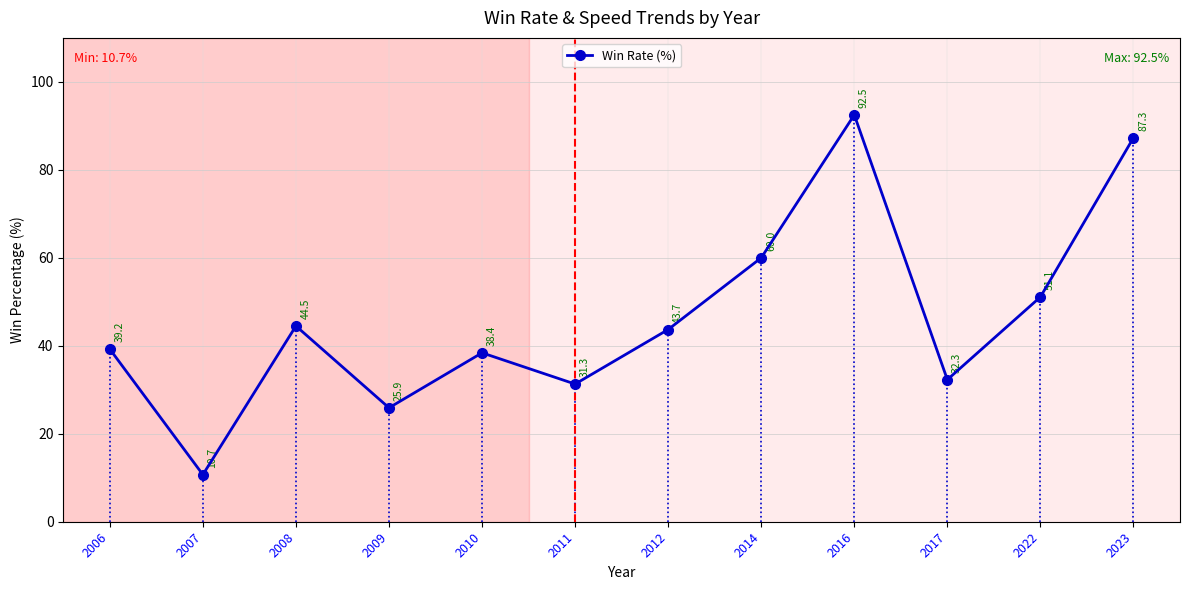

List the labels in order of value, smallest first.

2007, 2009, 2011, 2017, 2010, 2006, 2012, 2008, 2022, 2014, 2023, 2016